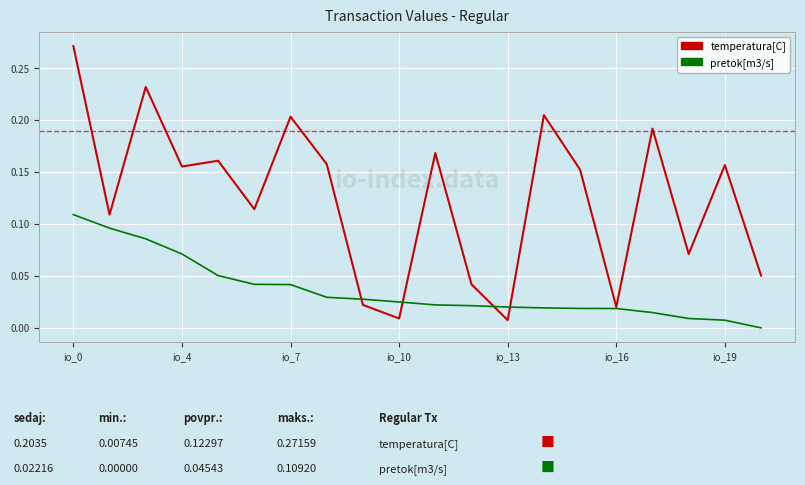

Which series has the largest total across all categories?

temperatura[C]